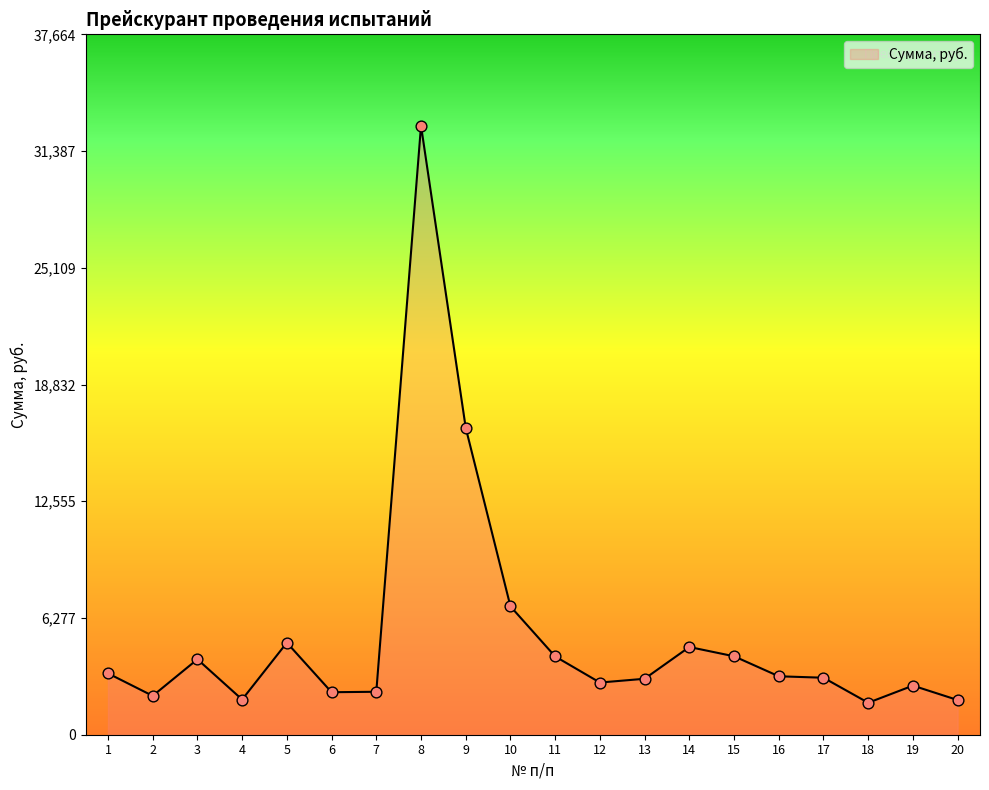

What is the ratio of the value at 2 to the value at 12?

0.7